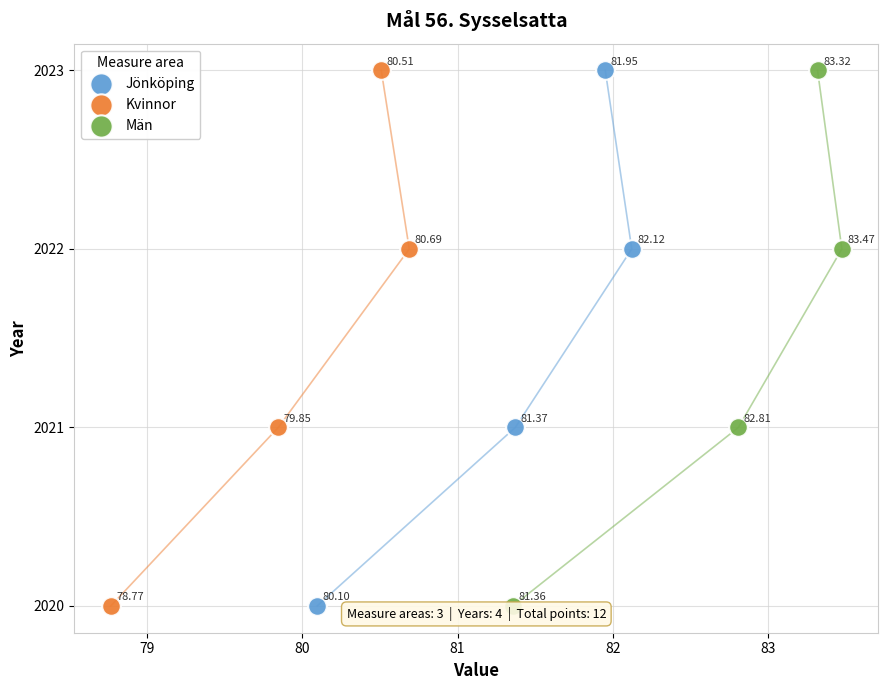

What are all the series names shown in the legend?

Jönköping, Kvinnor, Män